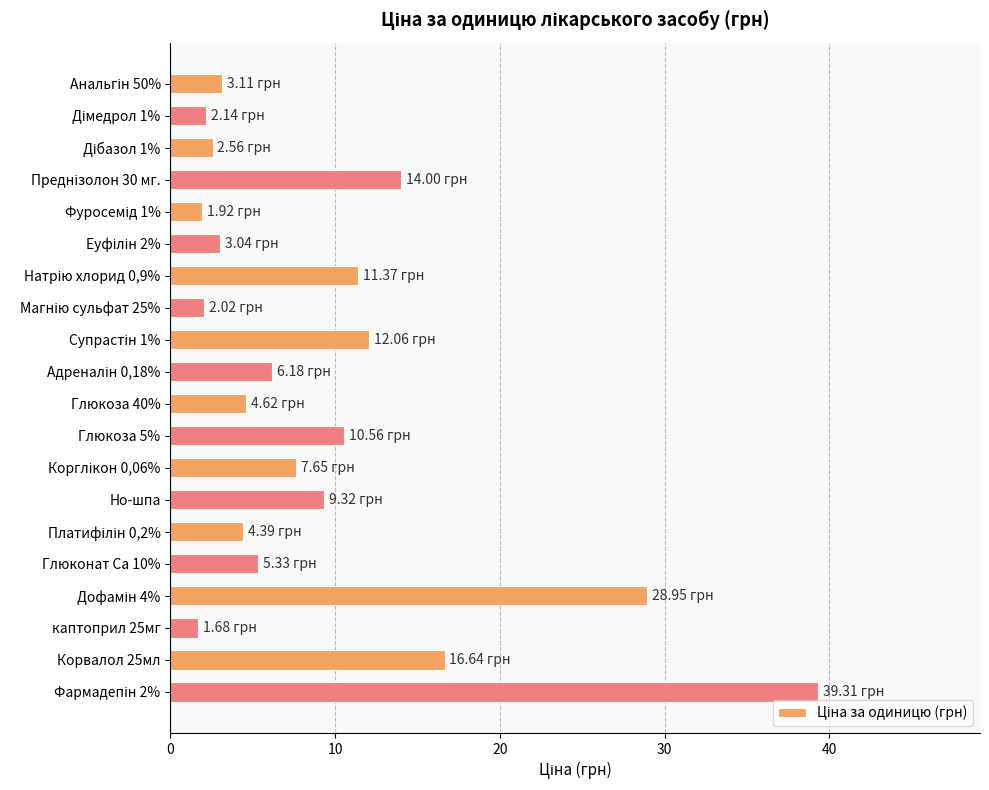

What is the ratio of the value at Глюкоза 5% to the value at Корвалол 25мл?

0.6